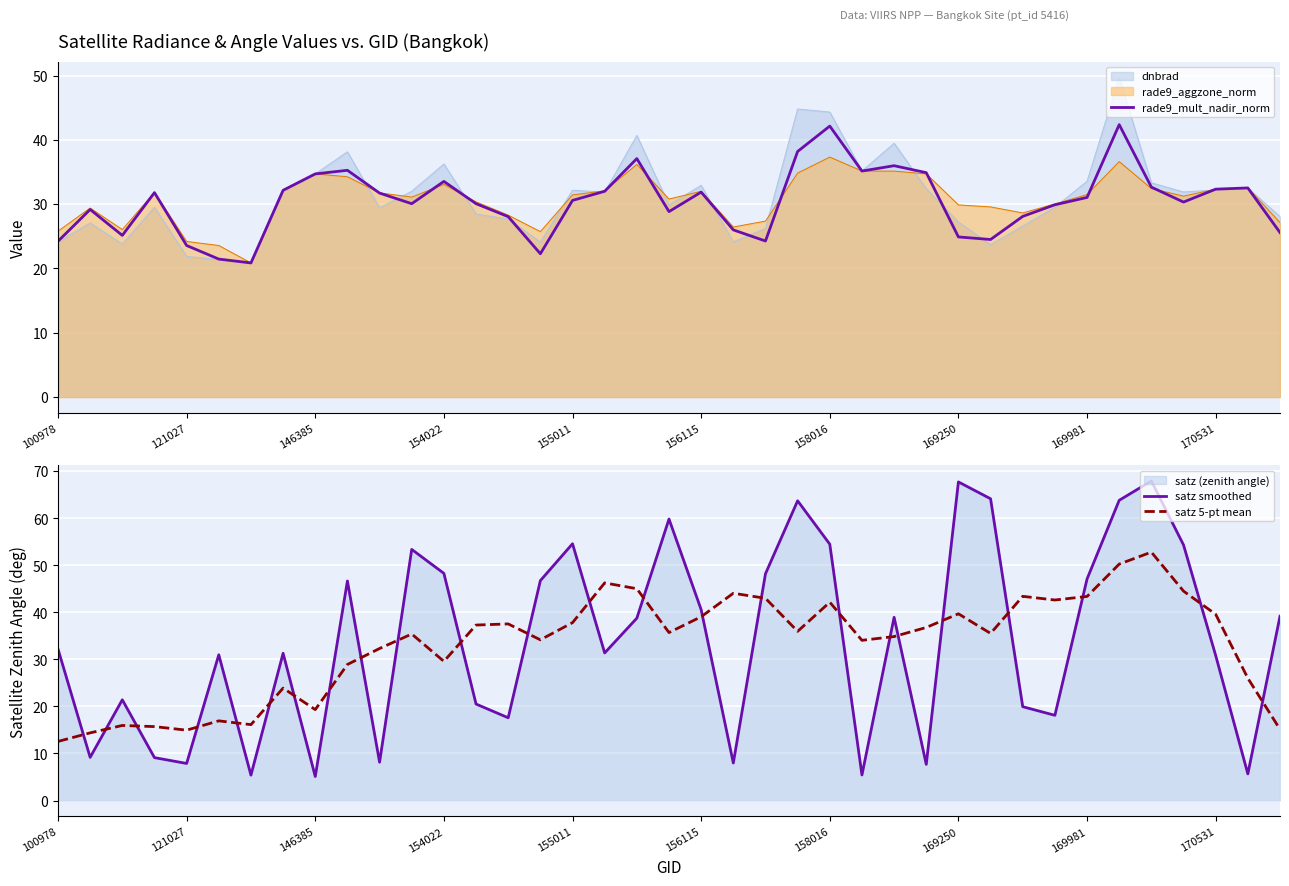

What is the lowest value of the satz smoothed series?

5.1